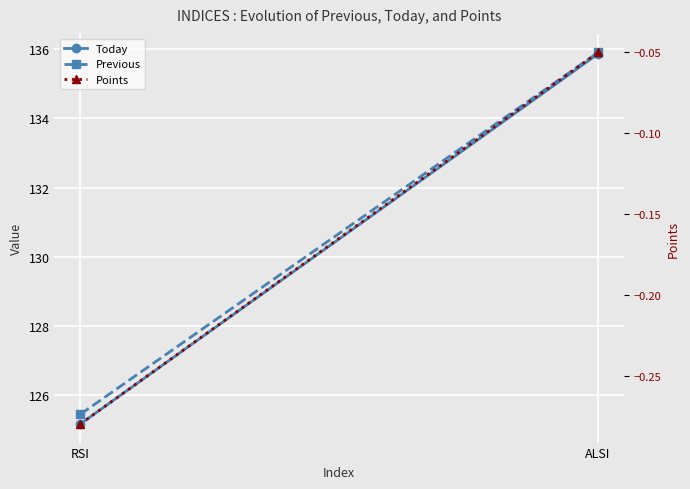

Reading left to right, list all the values displayed in this chart.

Today: 125.2	135.9
Previous: 125.4	135.9
Points: -0.3	-0.1